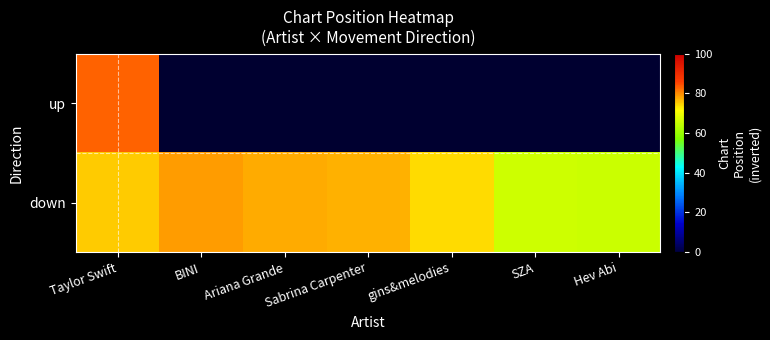

List the labels in order of down value, largest first.

BINI, Ariana Grande, Sabrina Carpenter, Taylor Swift, gins&melodies, SZA, Hev Abi